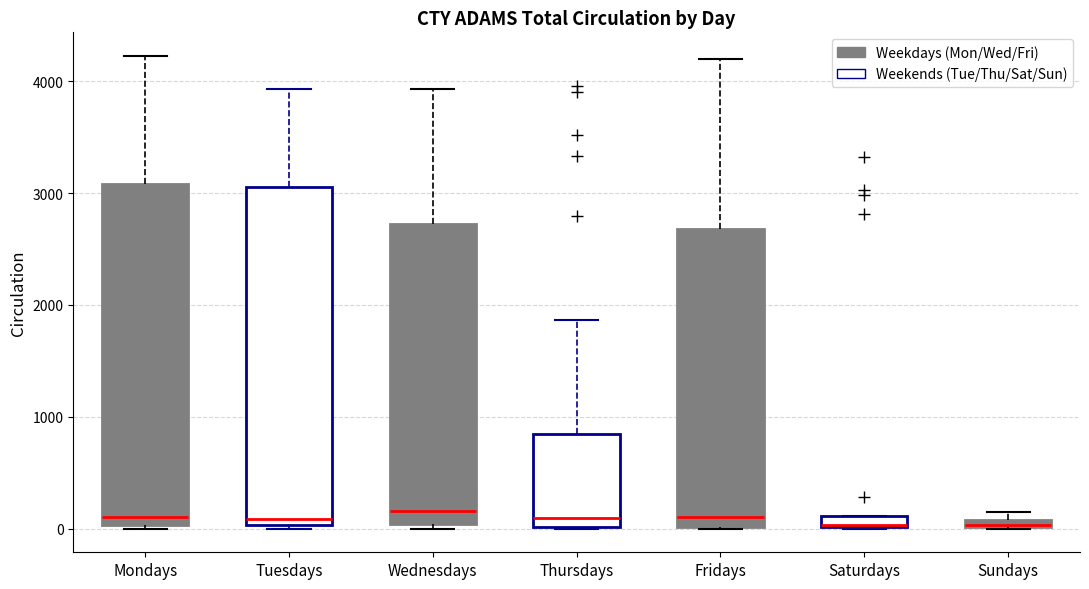

Where is the lower edge of the box for Saturdays on the y-axis? The values are not printed on the chart, so give them approximately, as read against the axis.

0